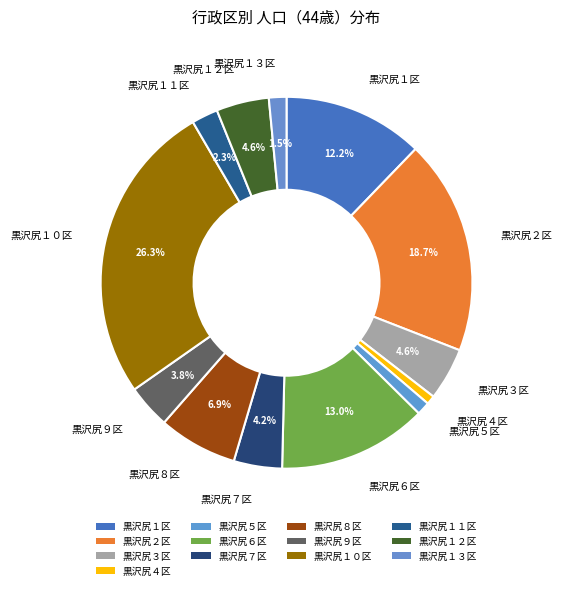

How many segments does this pie chart have?

13